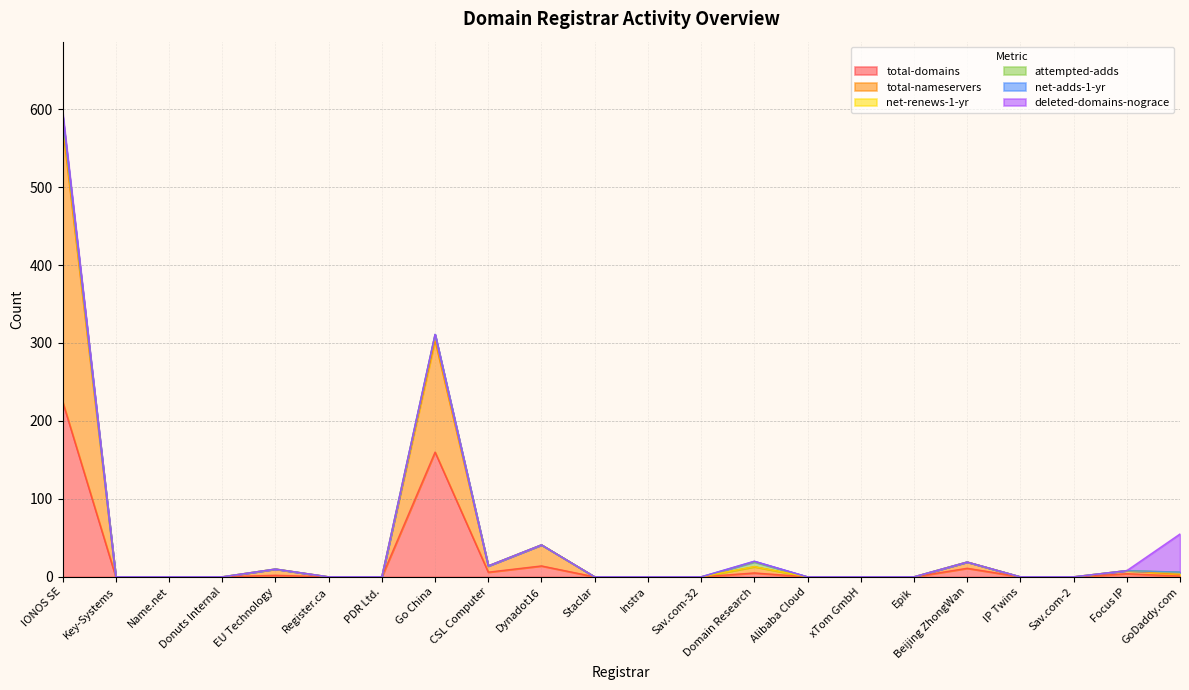

True or false: total-domains and net-renews-1-yr intersect in this chart.

False